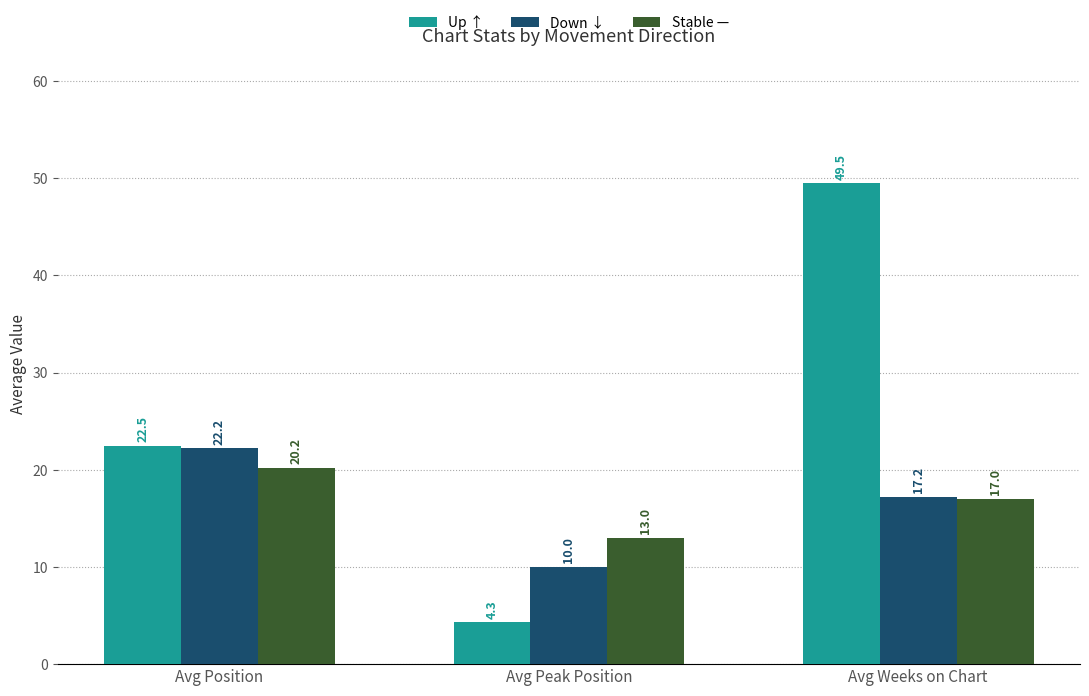

What is the difference between the highest and lowest values at Avg Weeks on Chart?

32.5